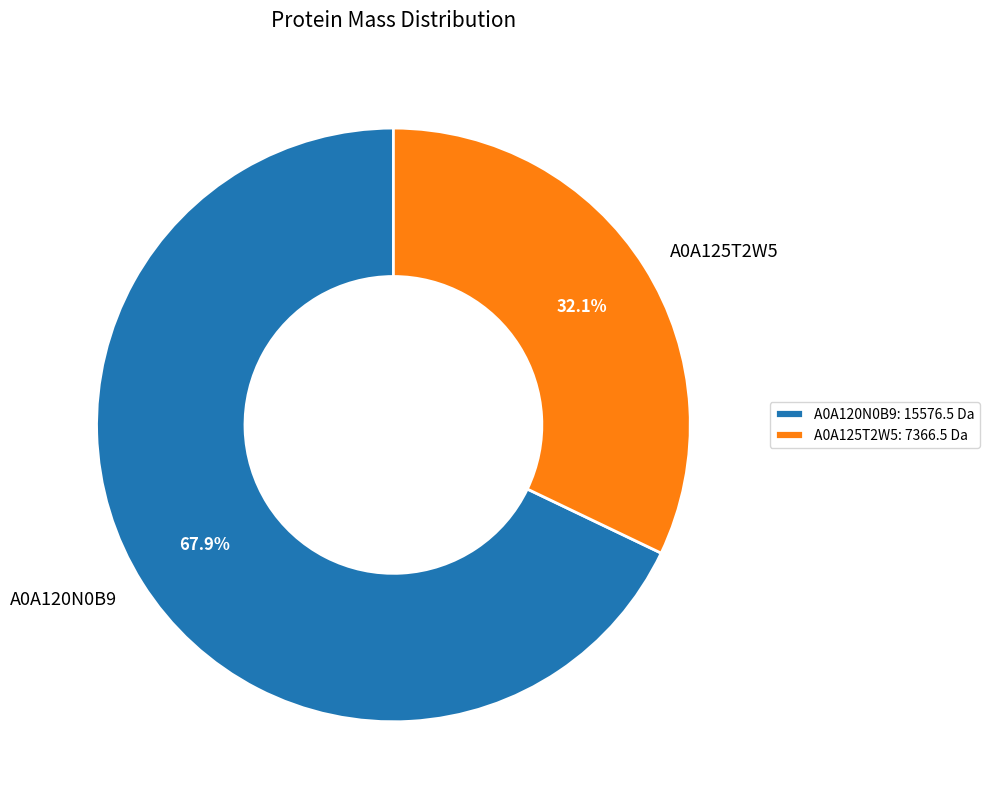

Which slice is the smallest?

A0A125T2W5